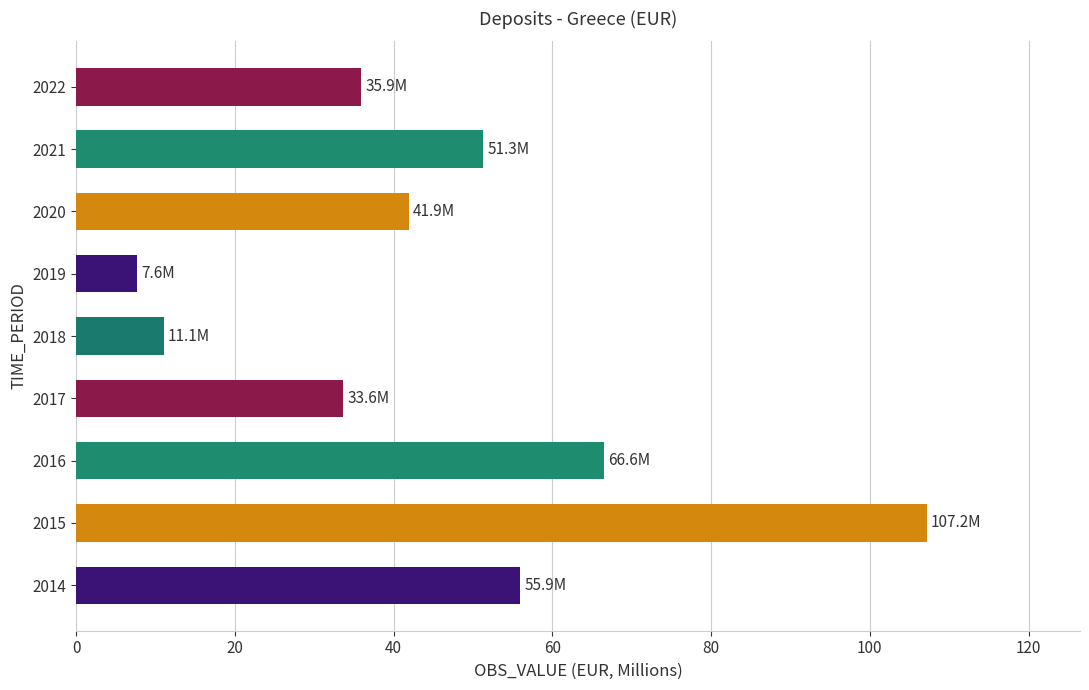

Is it true that the value at 2017 is 44.8?

False